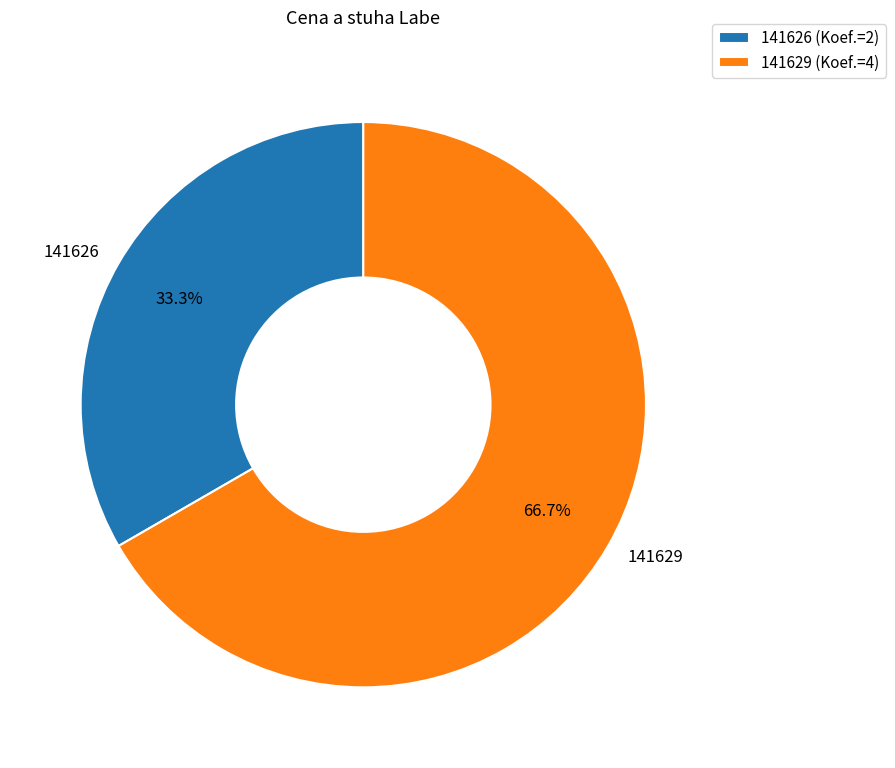

Does 141629 represent more than half of the total?

Yes